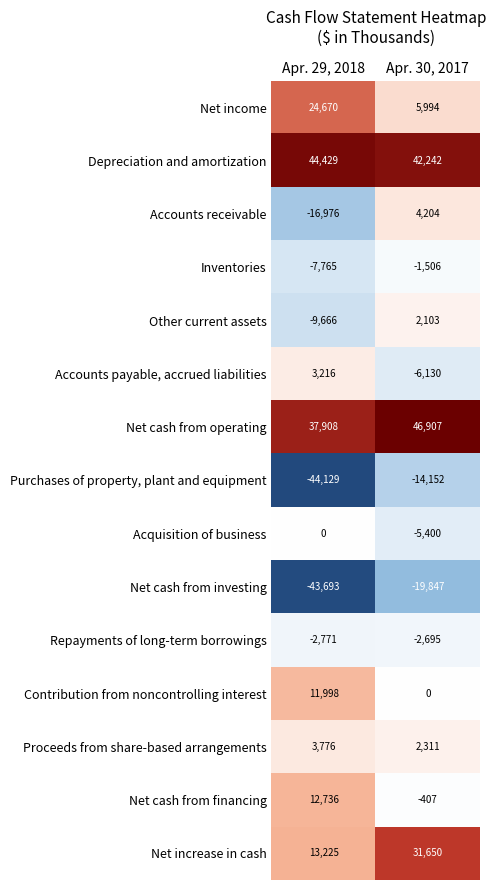

Reading left to right, extract all data points from this chart.

Net income: 24670	5994
Depreciation and amortization: 44429	42242
Accounts receivable: -16976	4204
Inventories: -7765	-1506
Other current assets: -9666	2103
Accounts payable, accrued liabilities: 3216	-6130
Net cash from operating: 37908	46907
Purchases of property, plant and equipment: -44129	-14152
Acquisition of business: 0	-5400
Net cash from investing: -43693	-19847
Repayments of long-term borrowings: -2771	-2695
Contribution from noncontrolling interest: 11998	0
Proceeds from share-based arrangements: 3776	2311
Net cash from financing: 12736	-407
Net increase in cash: 13225	31650